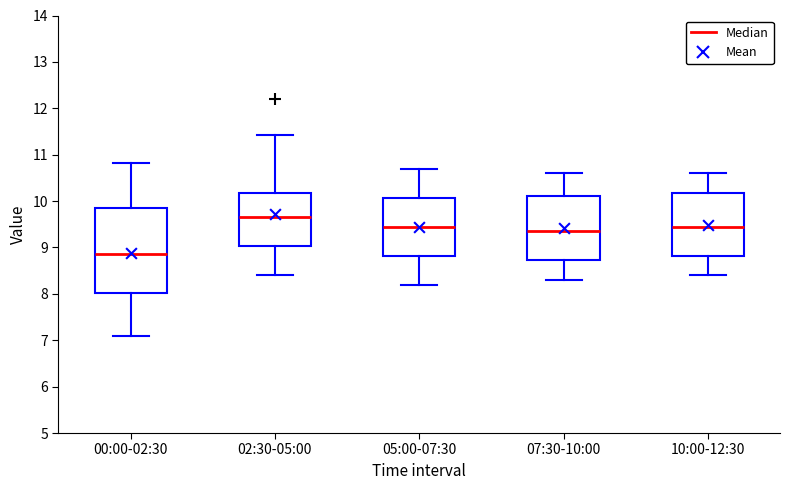

Which box's median line is the lowest?

00:00-02:30